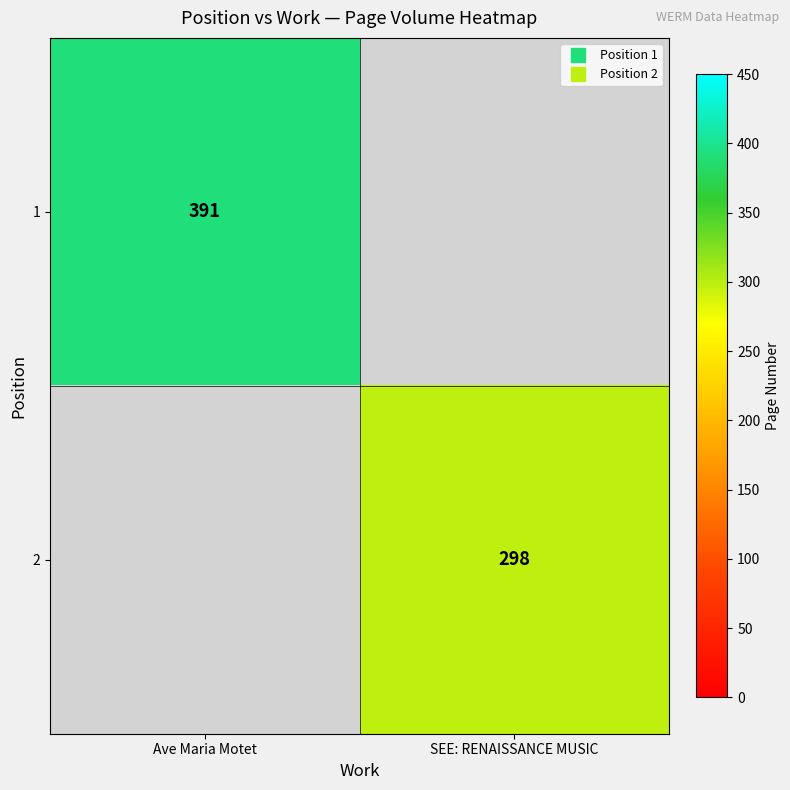

Where is 1 nearest to the value 391?

Ave Maria Motet